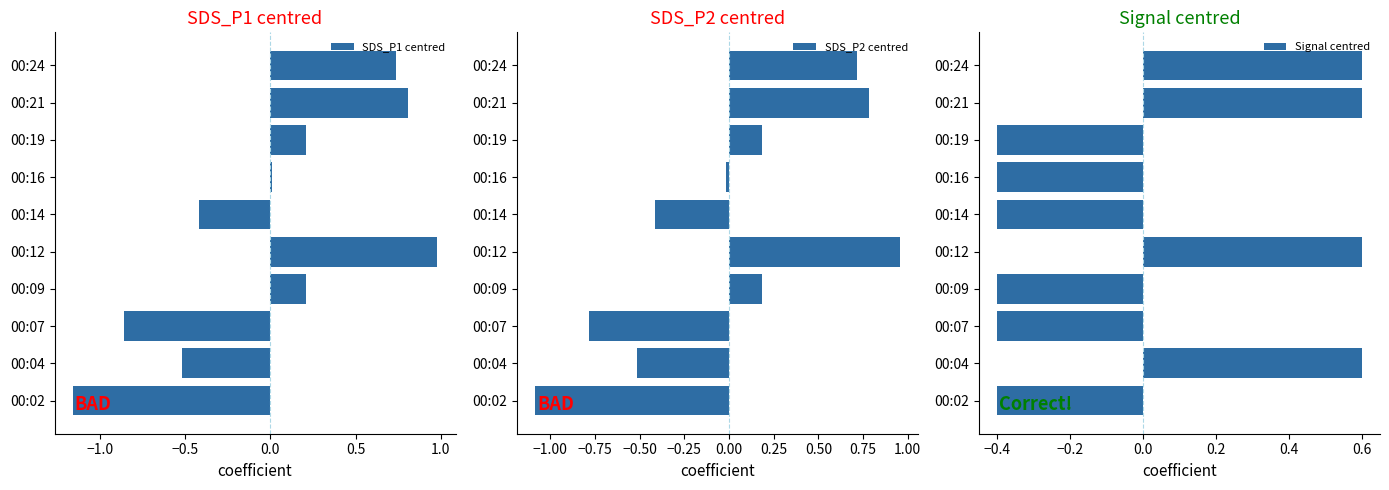

What is the greatest value displayed?

1.0